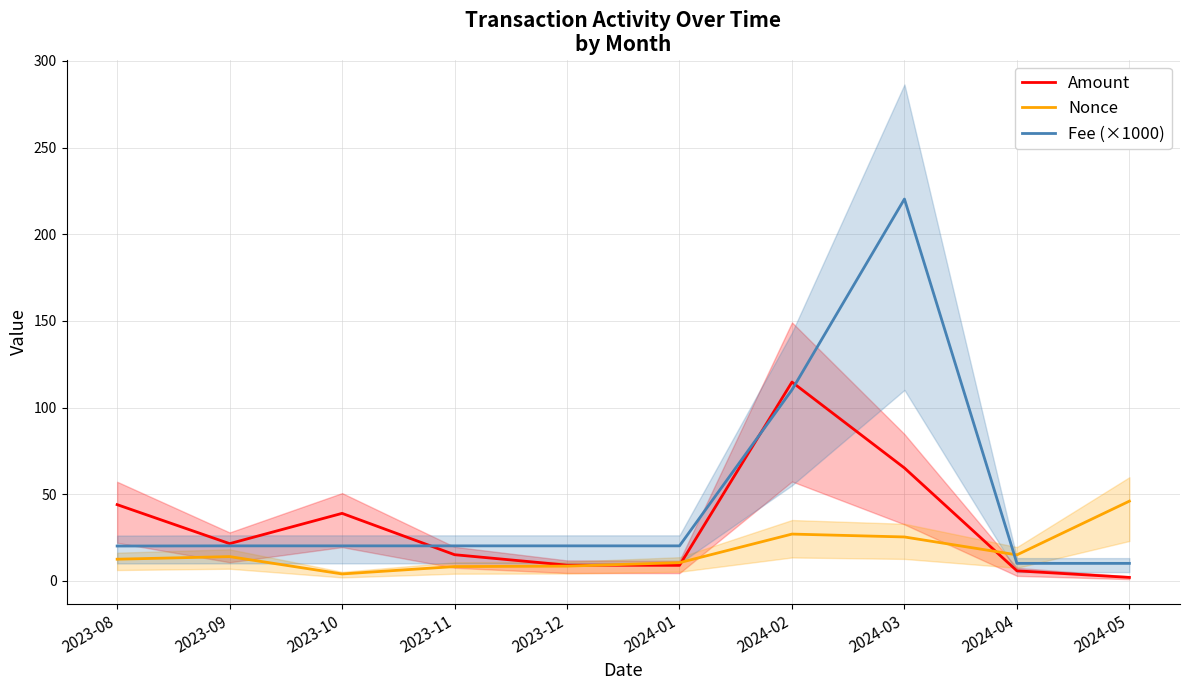

What is the maximum value shown in the chart?

220.3